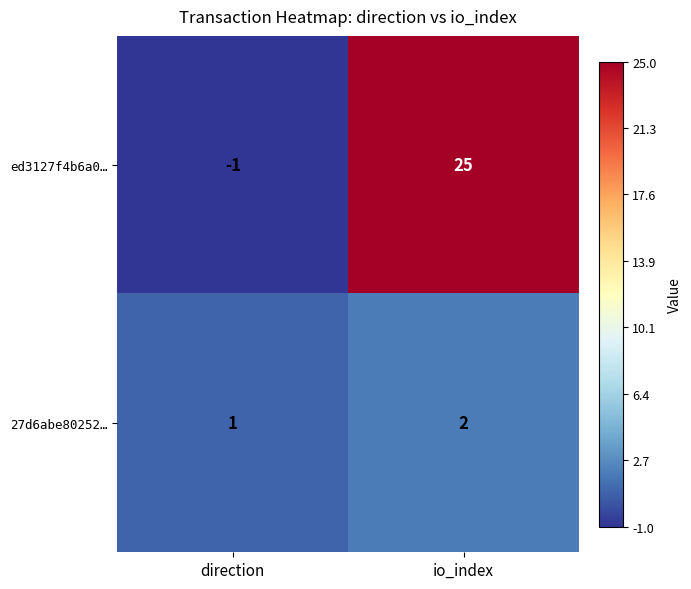

What is the sum of all ed3127f4b6a0… values?

24